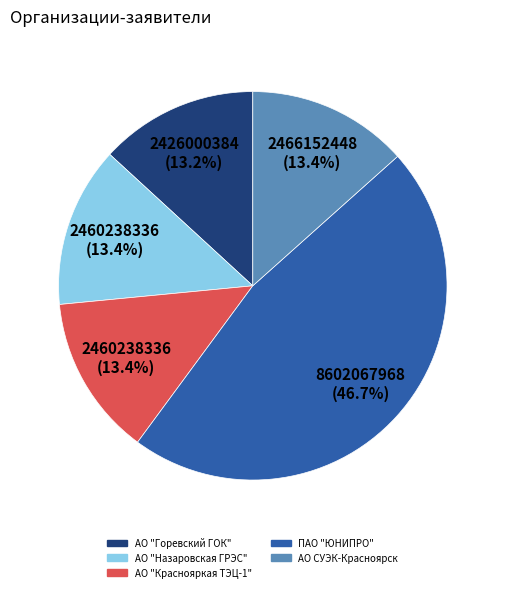

How many segments does this pie chart have?

5